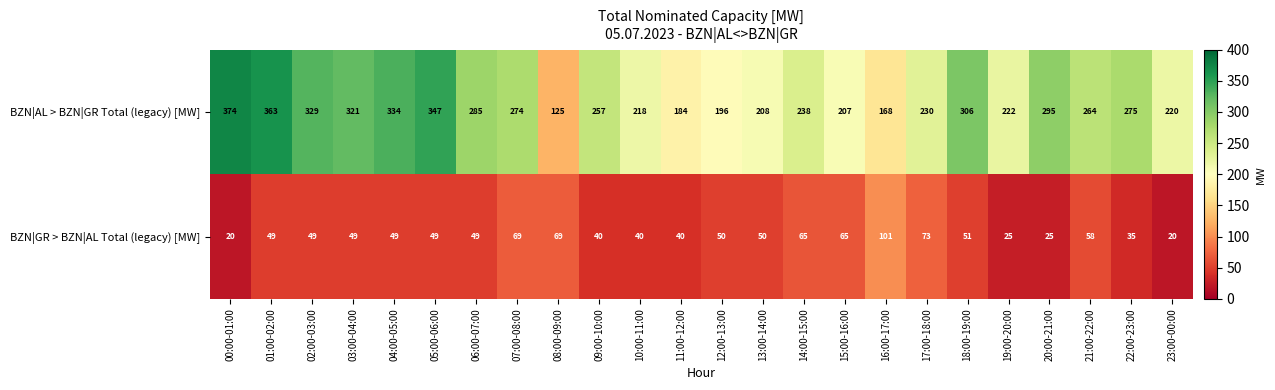

What is the sum of the BZN|AL > BZN|GR Total (legacy) [MW] values at 11:00-12:00 and 22:00-23:00?

459